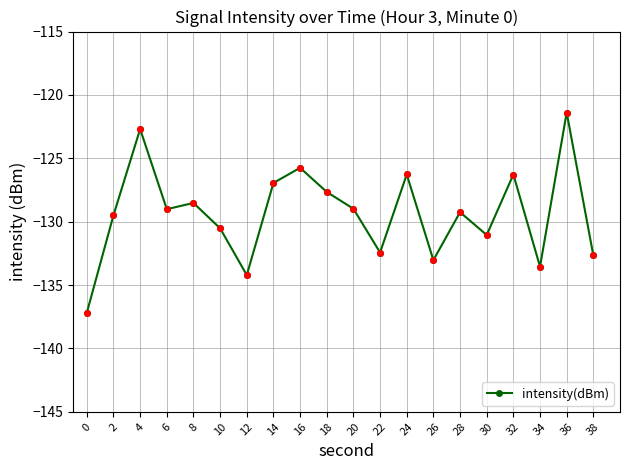

Between 8 and 28, which is larger?

8